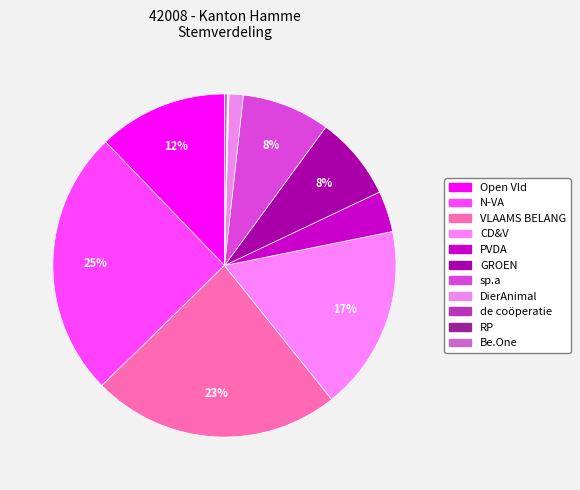

How many segments does this pie chart have?

11